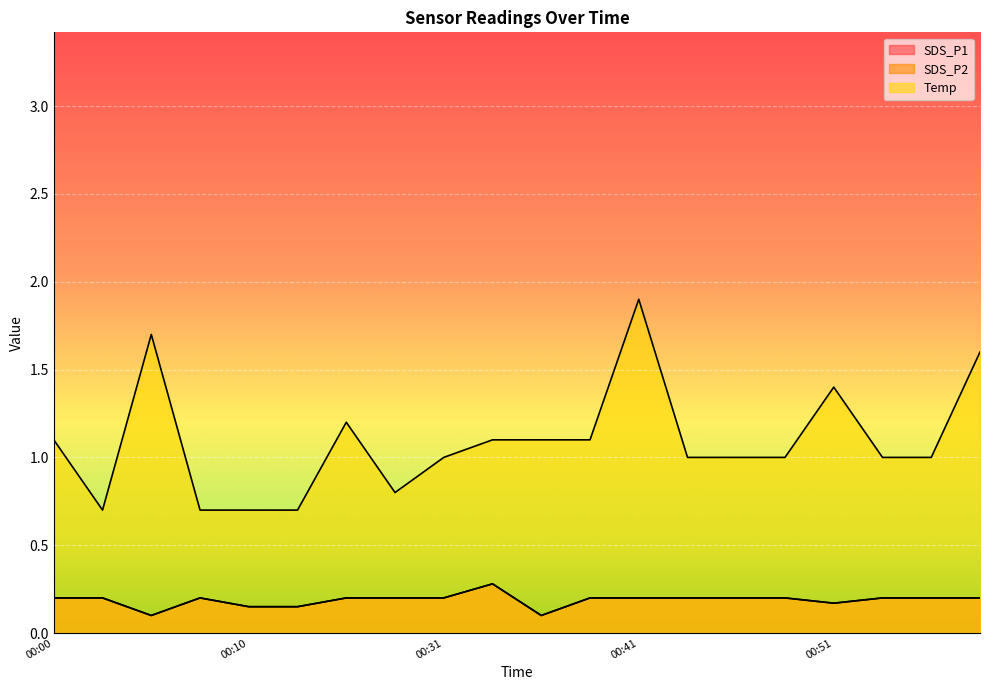

Does the chart display data point markers on the line(s)?

No